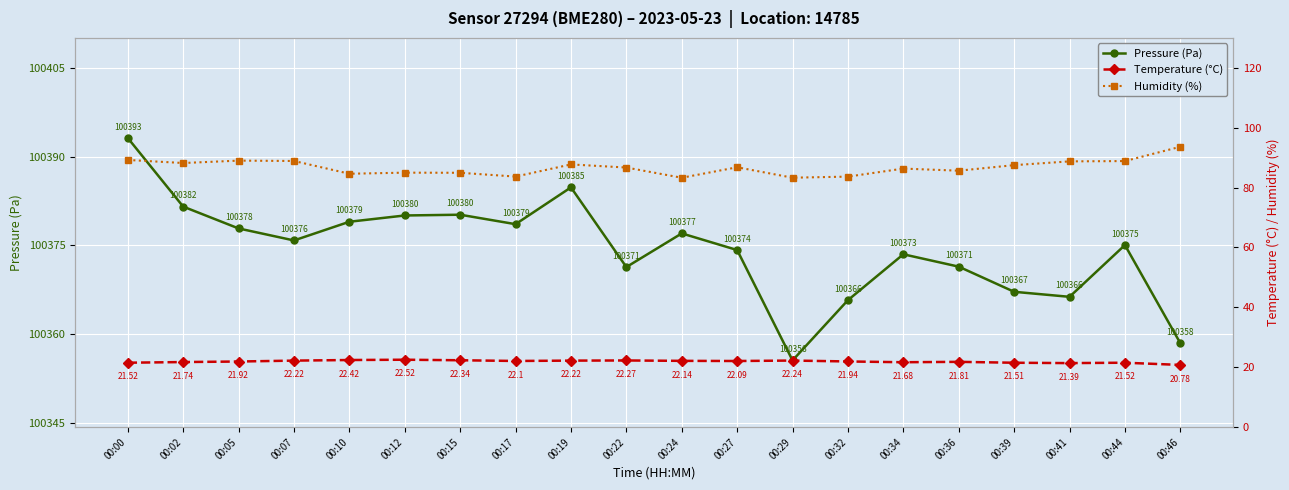

What is the sum of the Pressure (Pa) values at 00:05 and 00:36?

200749.2